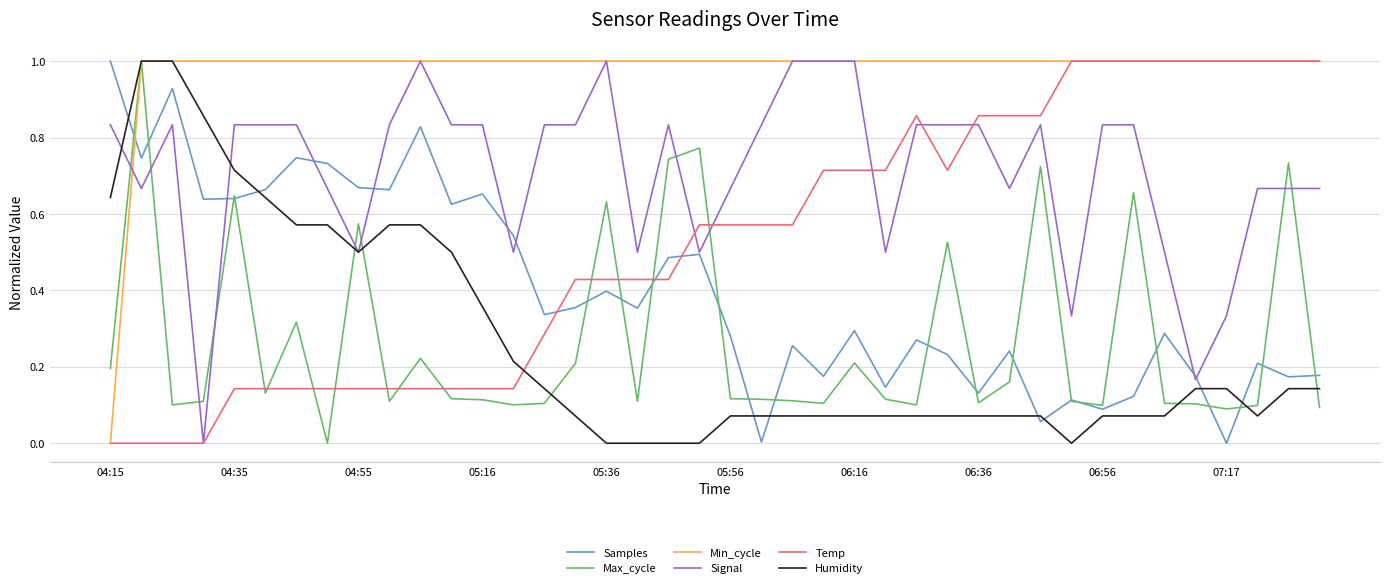

What is the maximum value for Signal?

1.0